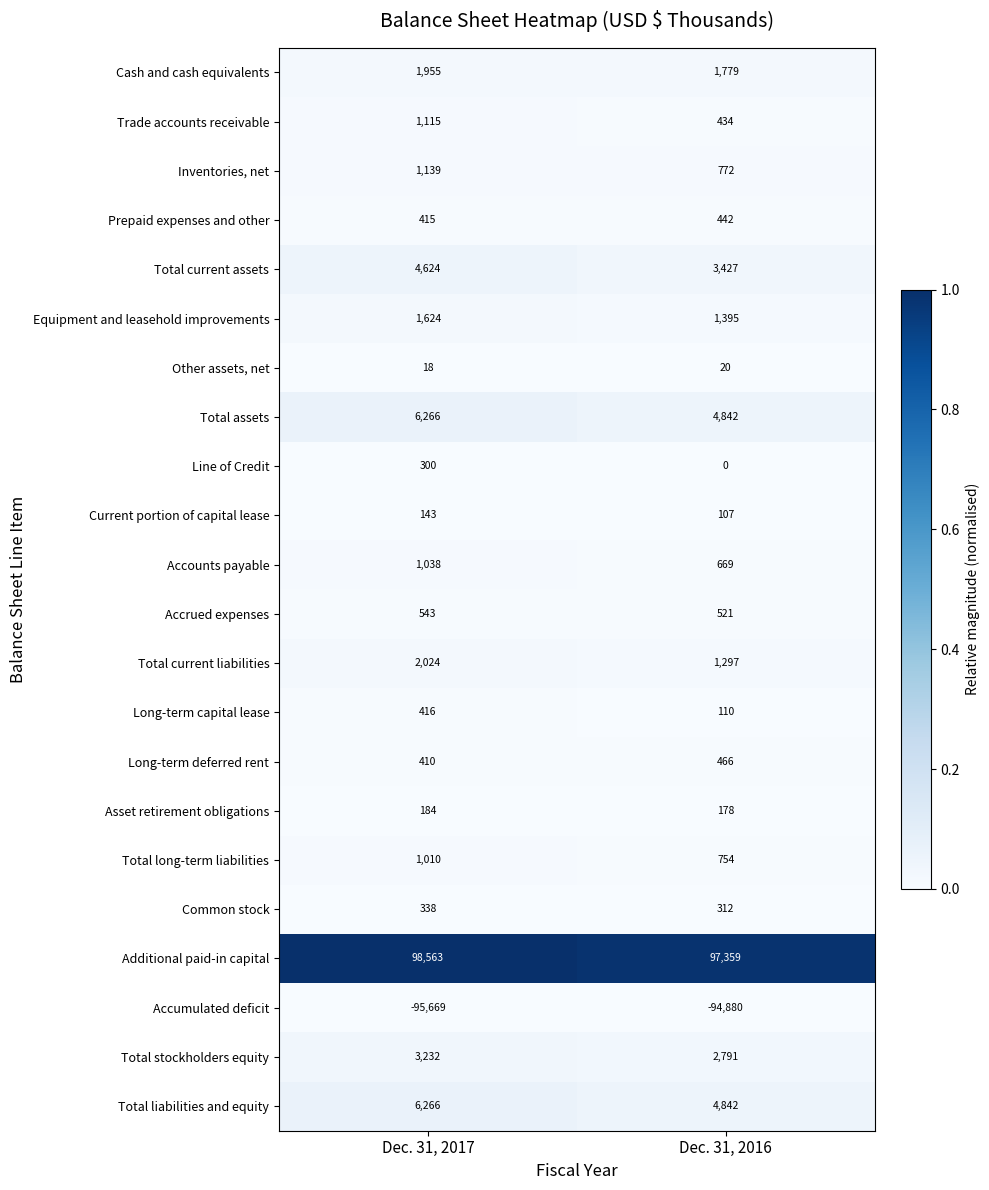

Rank the categories by Equipment and leasehold improvements value from highest to lowest.

Dec. 31, 2017, Dec. 31, 2016